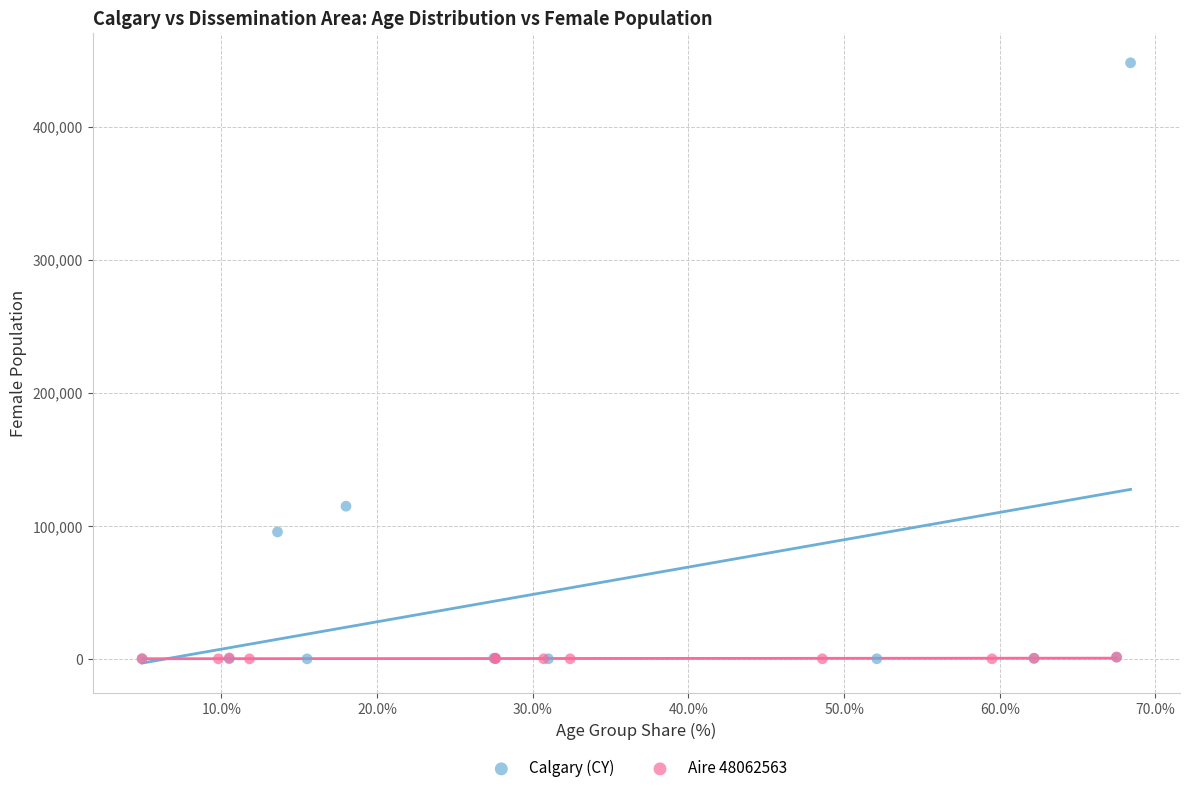

Which series has the largest Y range (max minus min)?

Calgary (CY)